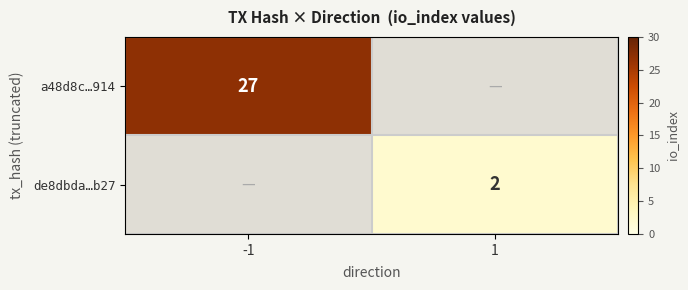

The de8dbda…b27 series shows 1 at 1. True or false?

False